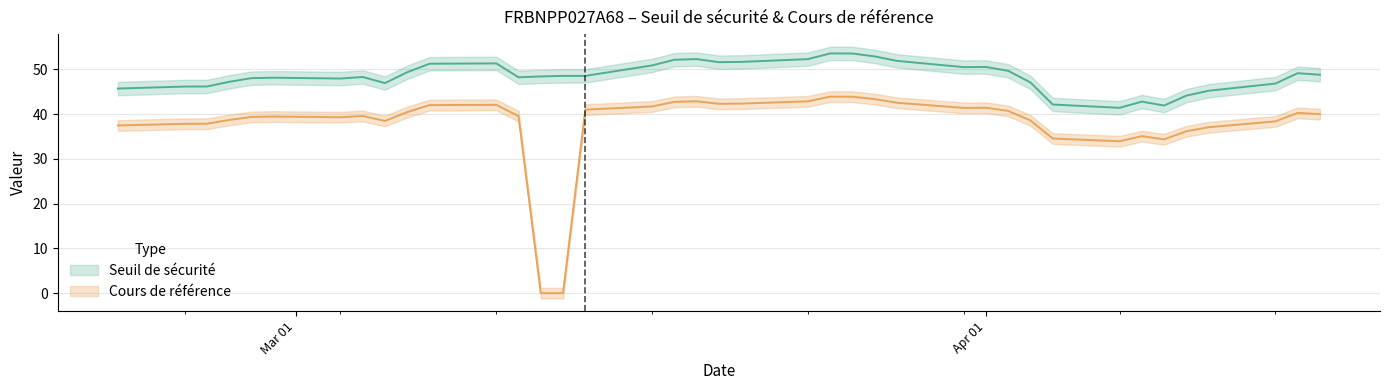

How many data points does each series have?

39